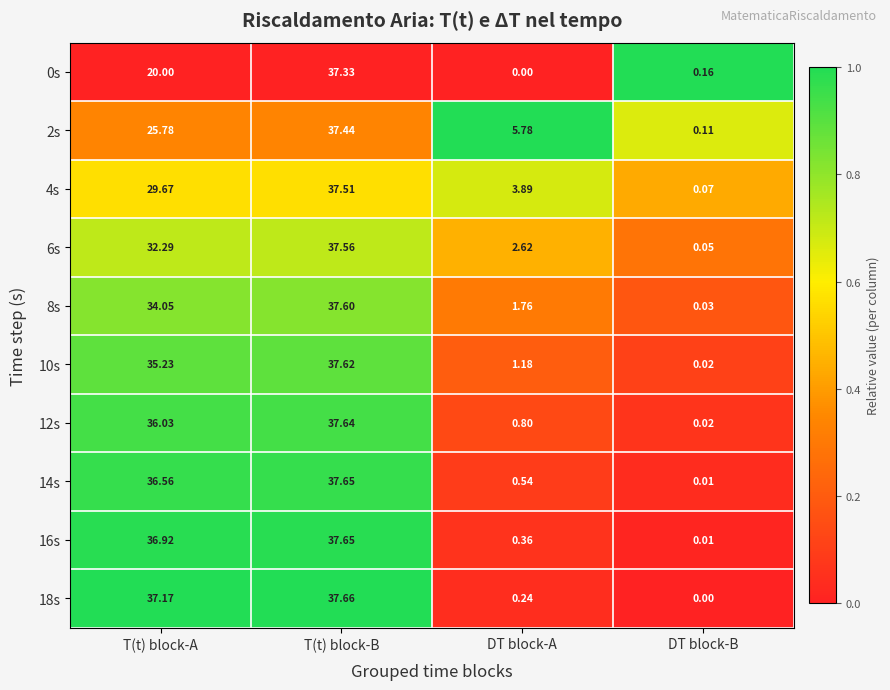

Is the value of 4s at T(t) block-A greater than the value of 10s at T(t) block-B?

No